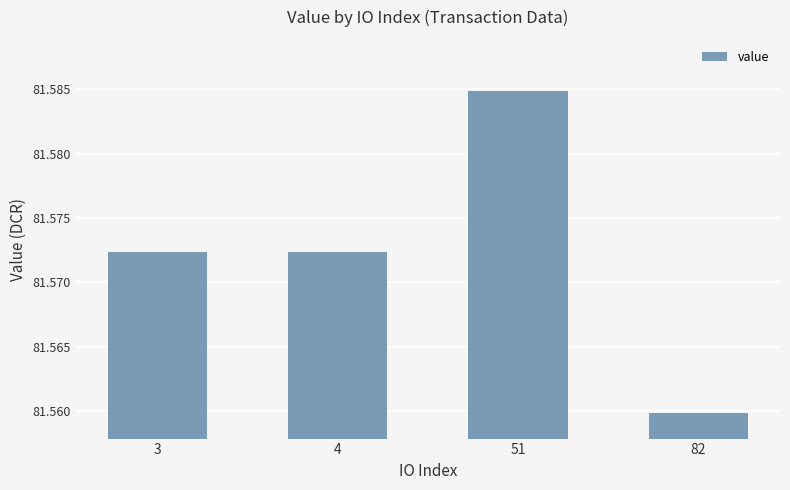

Is it true that the value at 3 is 33.3?

False